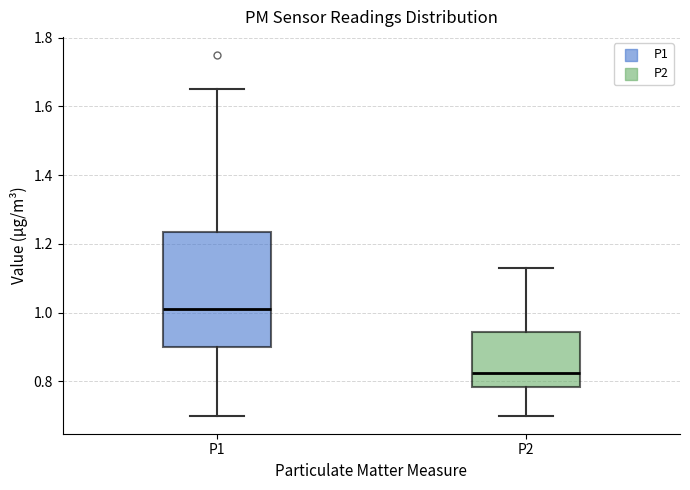

Comparing the boxes themselves (not the whiskers), which one is the tallest?

P1